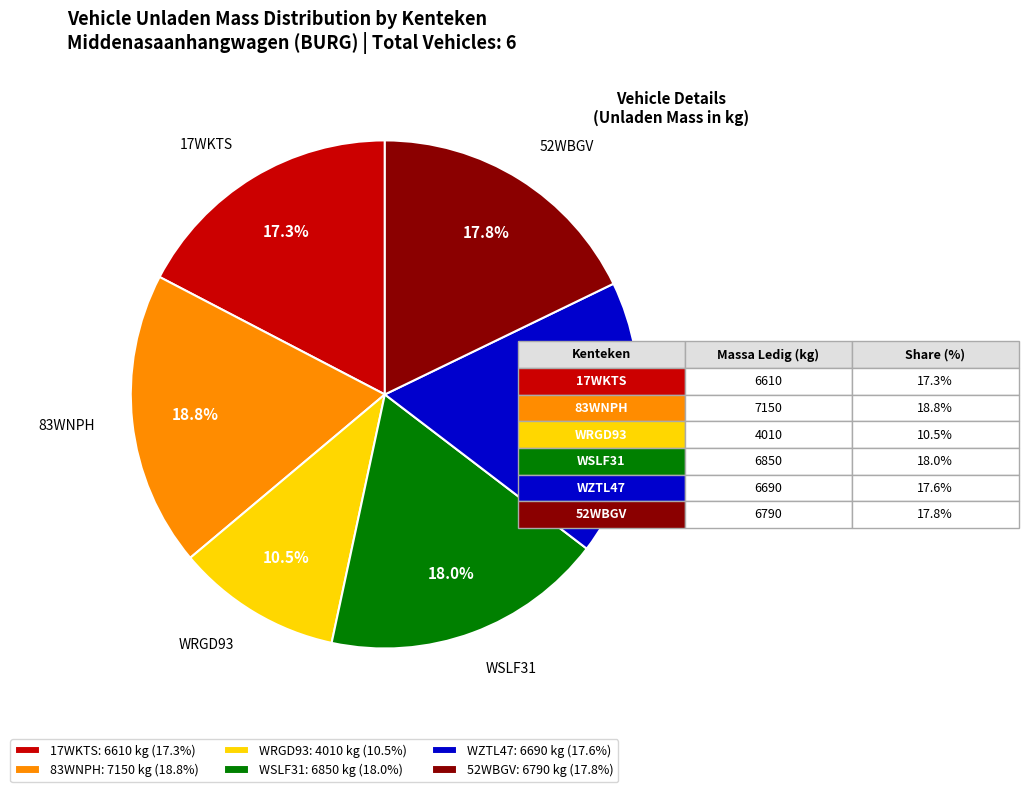

What is the largest slice in the pie chart?

83WNPH